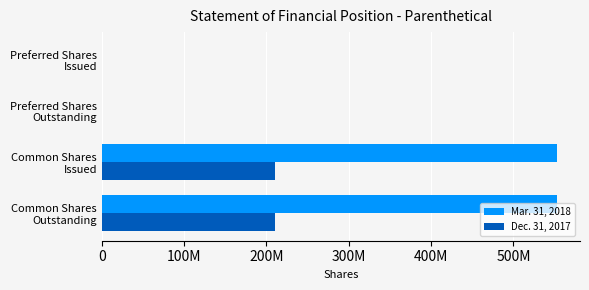

What is the difference between the maximum and second lowest values in the Mar. 31, 2018 series?

553190961